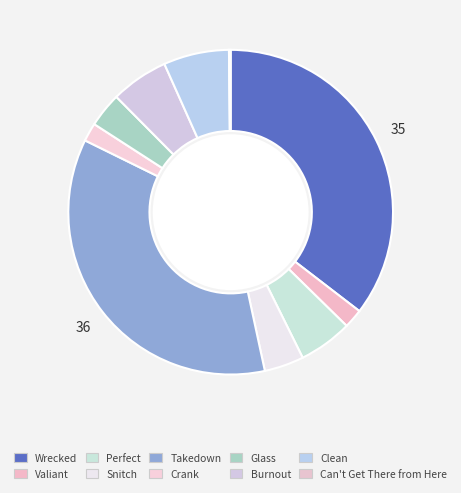

Do Can't Get There from Here and Wrecked together represent more than half of the pie?

No